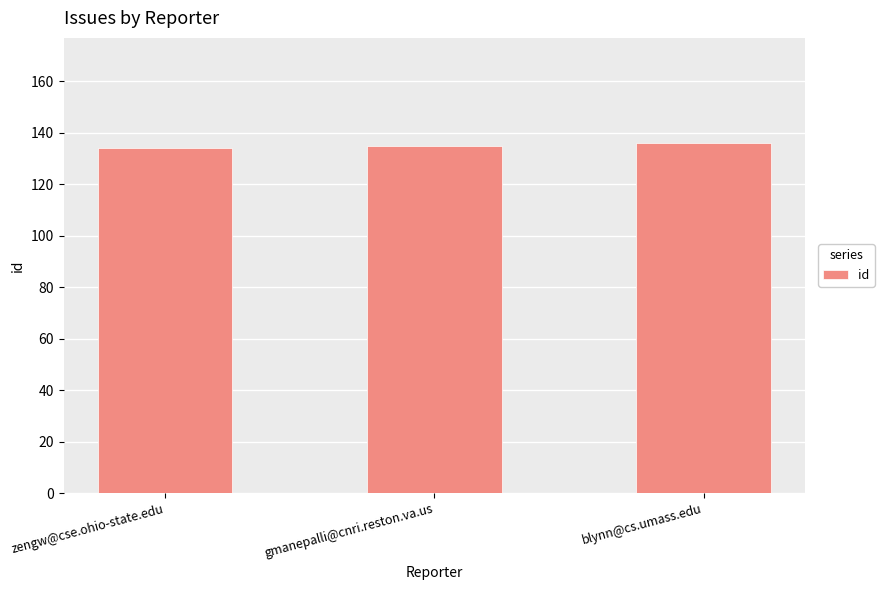

The value at gmanepalli@cnri.reston.va.us is 135. True or false?

True